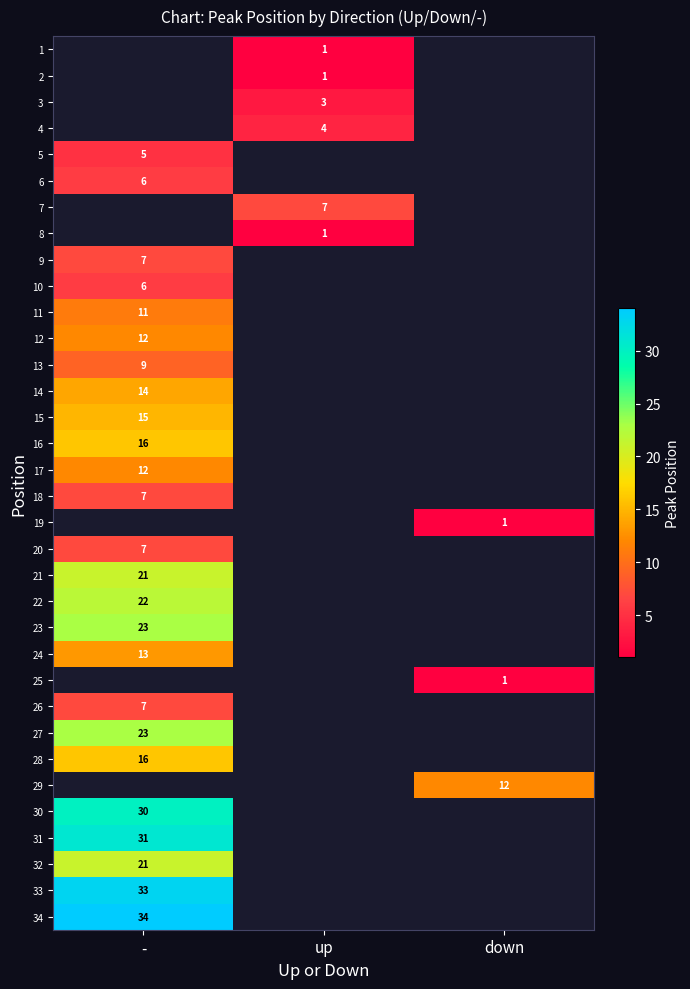

At which category does the chart reach its peak across all series?

-